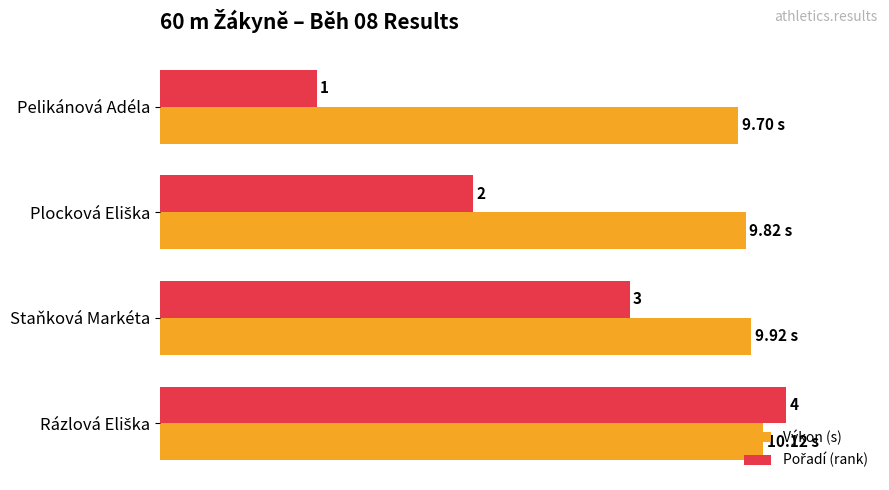

What is the average value of the Pořadí (rank) series?

62.5